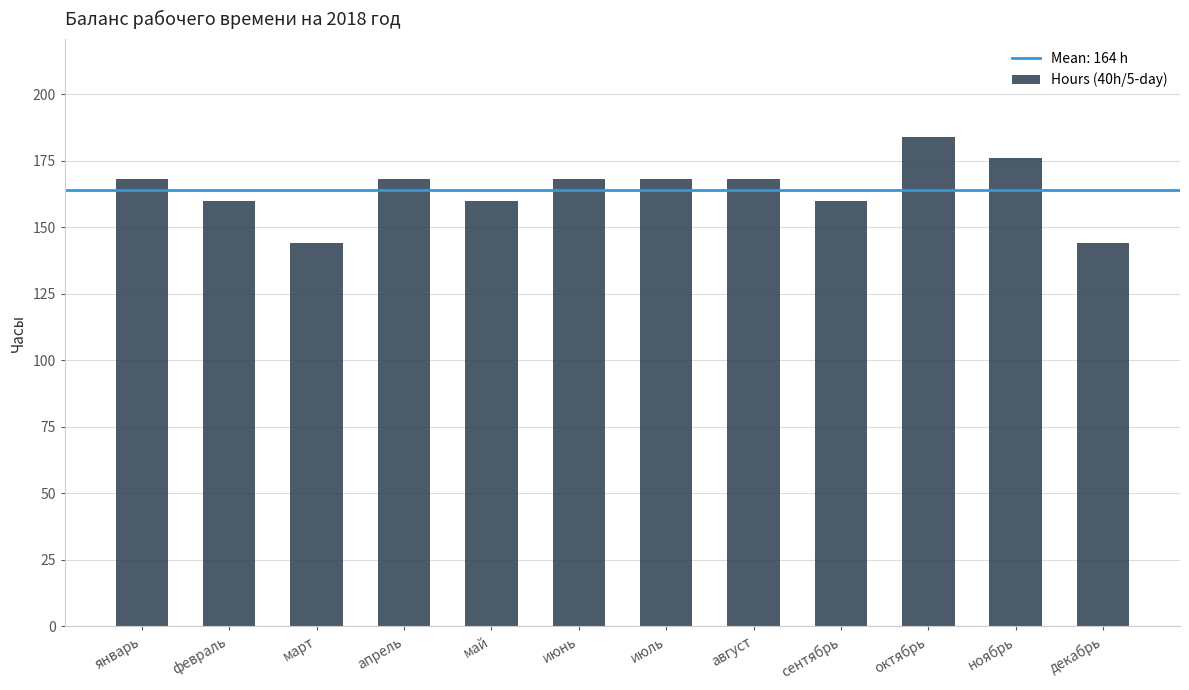

Reading left to right, list all the values displayed in this chart.

168	160	144	168	160	168	168	168	160	184	176	144